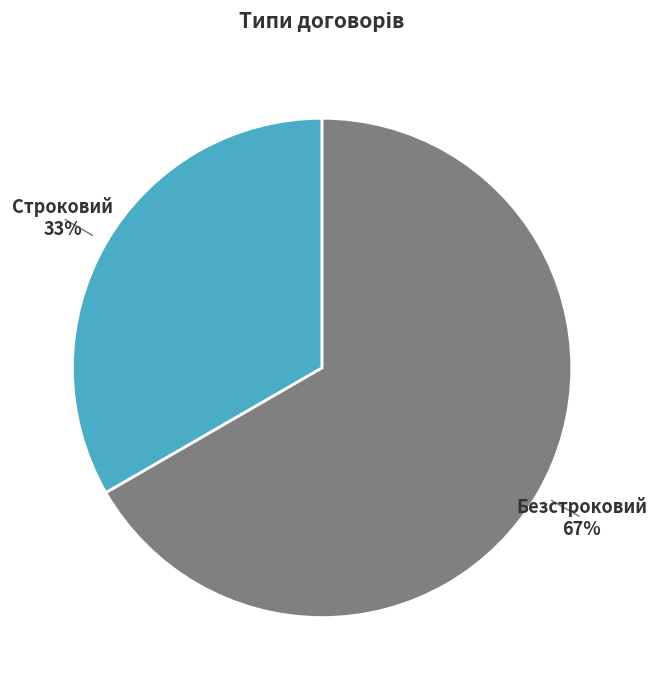

To the nearest percent, what is the average slice percentage?

50%